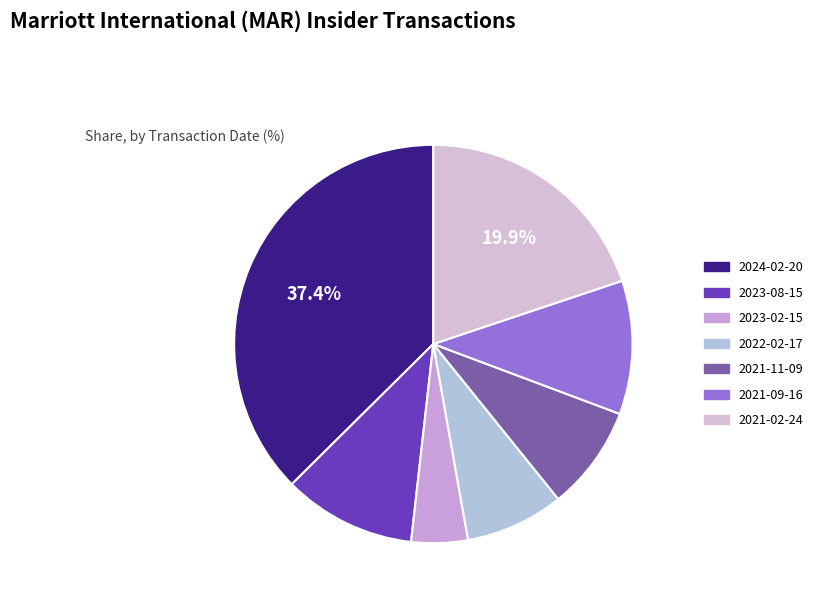

Does any single category account for the majority?

No